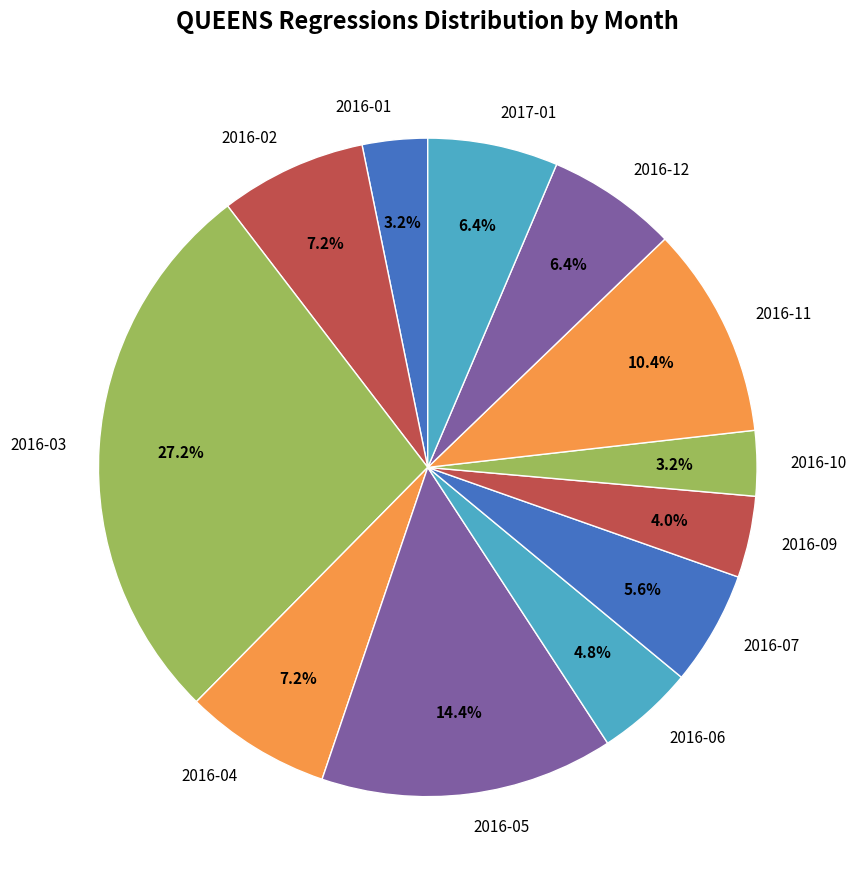

Count the number of slices in the pie.

12